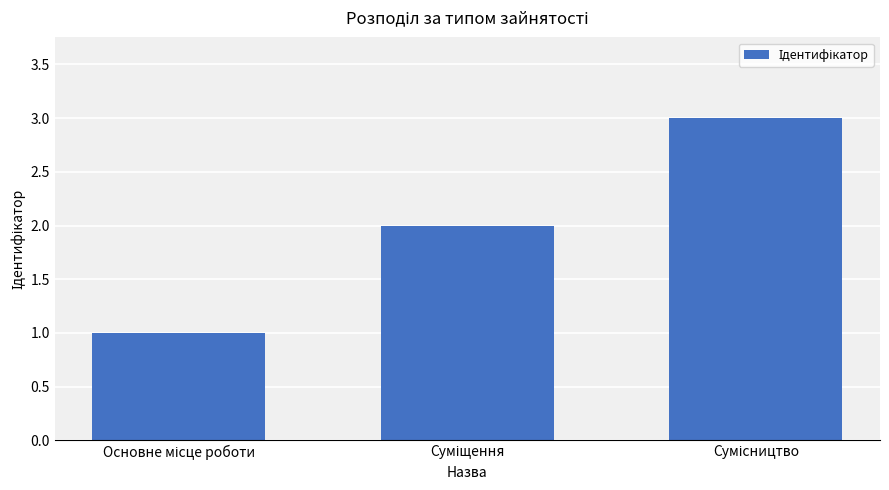

What is the sum of all values?

6